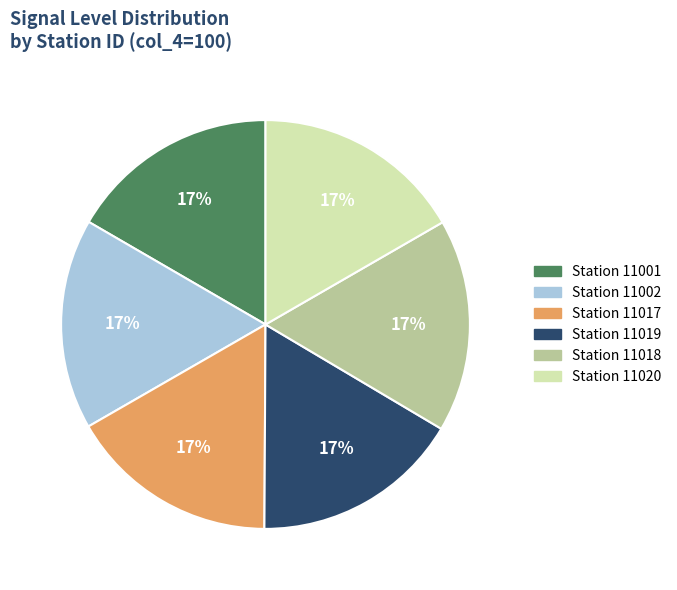

To the nearest percent, what is the average slice percentage?

17%